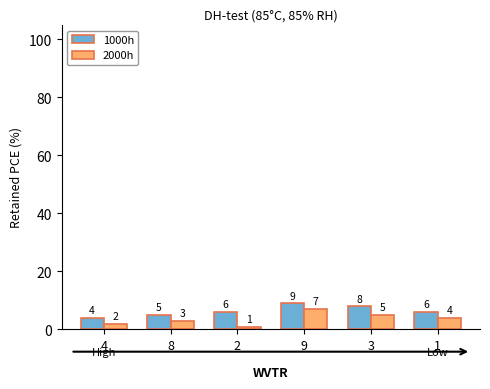

What position from the right is 2?

4